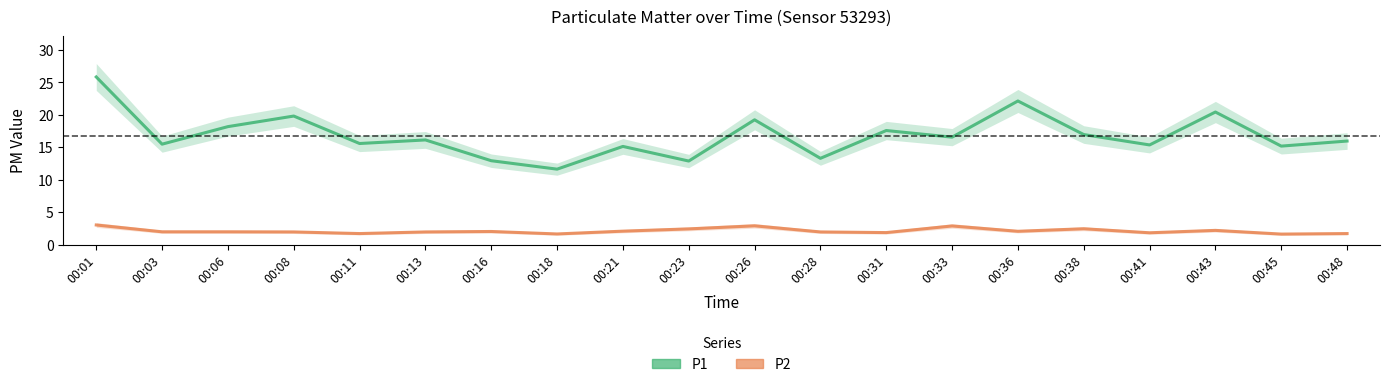

At which label is P2 closest to 2?

00:03